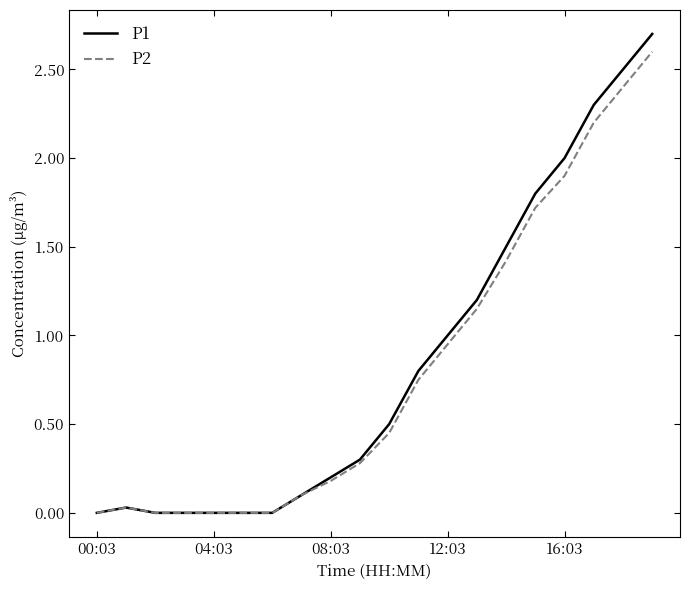

Which series has the largest range (max minus min)?

P1